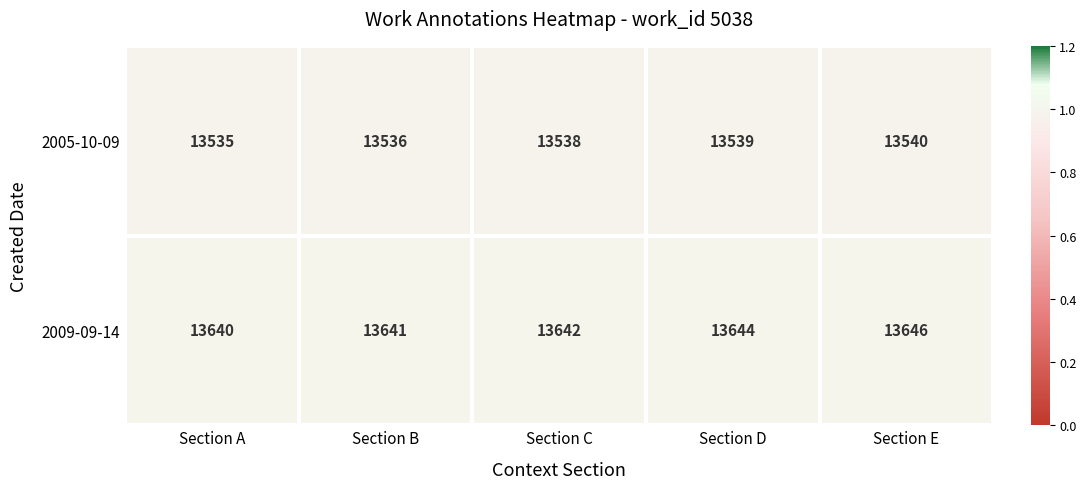

True or false: 2005-10-09 has a value of 4357 at Section D.

False